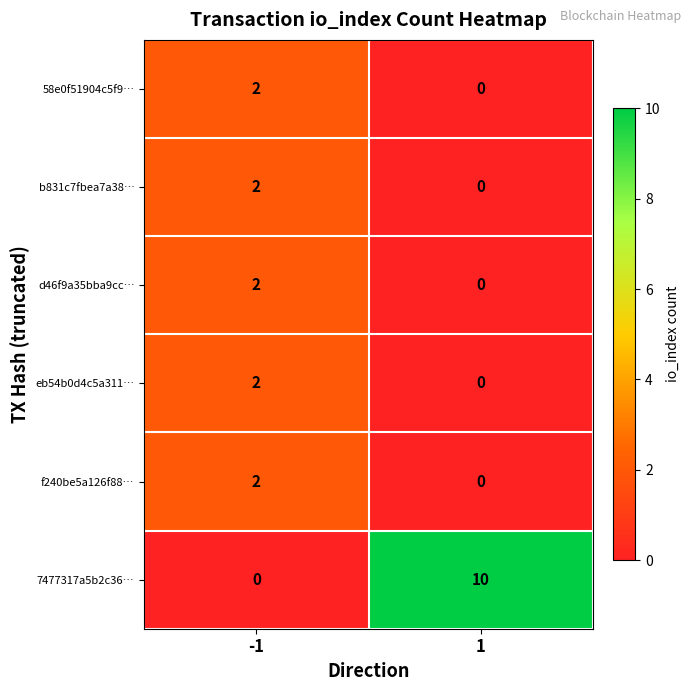

Which series has the widest spread of values?

7477317a5b2c36…